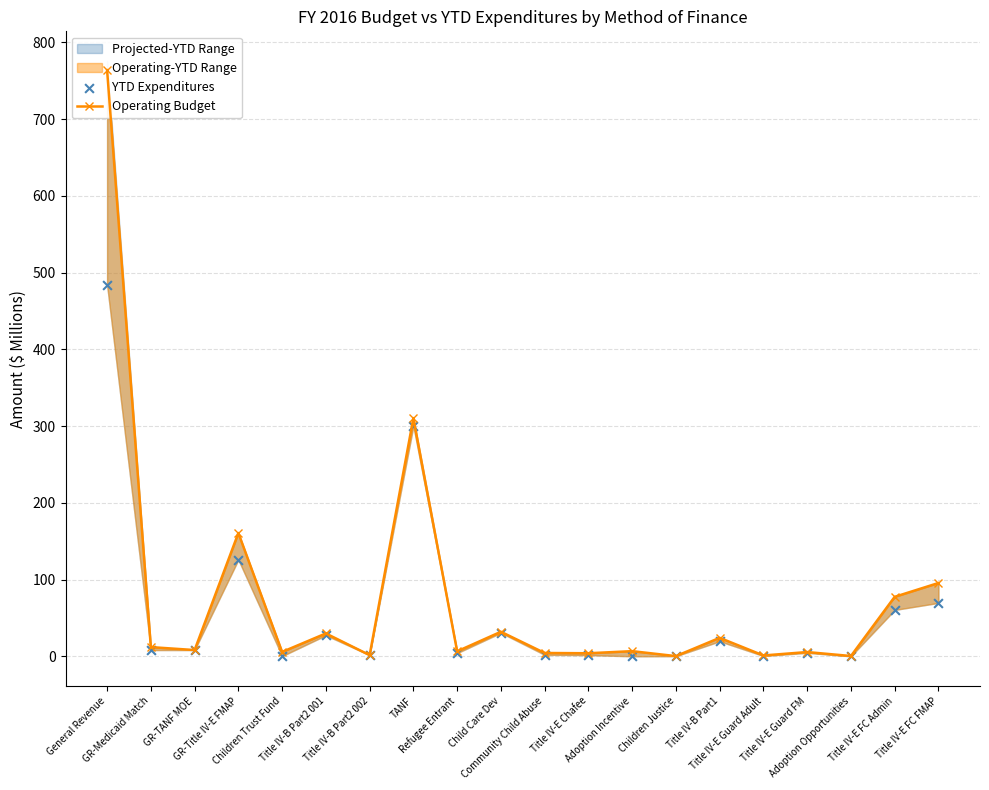

At how many categories does at least one series exceed 279?

2